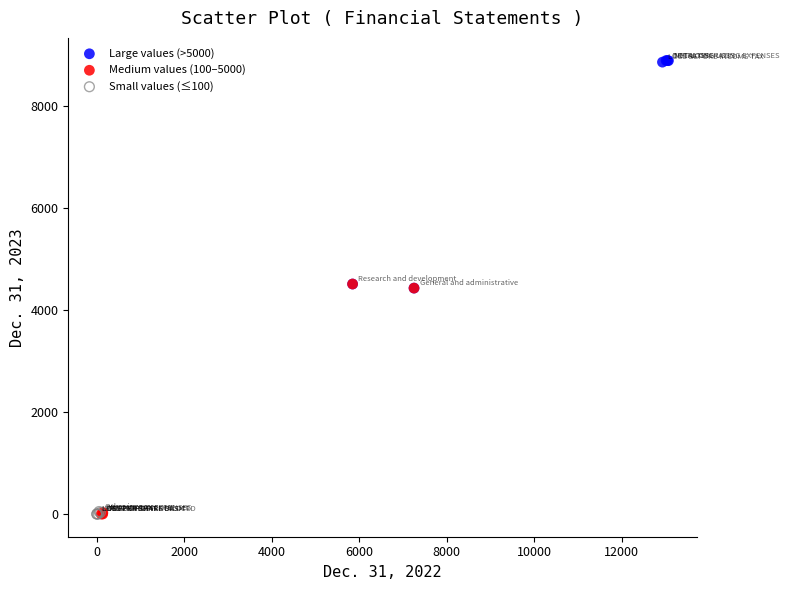

Which series contains the highest Y value?

Large values (>5000)